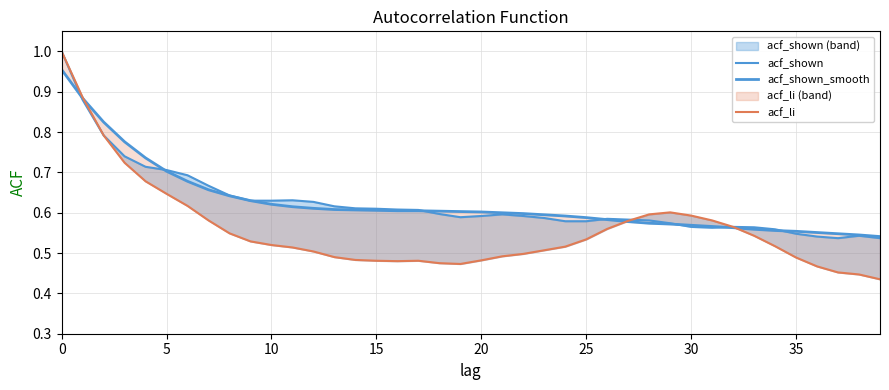

How many intersections are there between acf_shown_smooth and acf_shown?

7